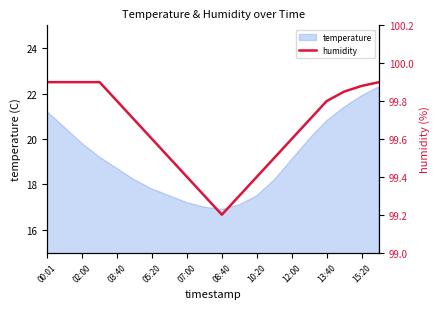

At which category does the chart reach its peak across all series?

00:01